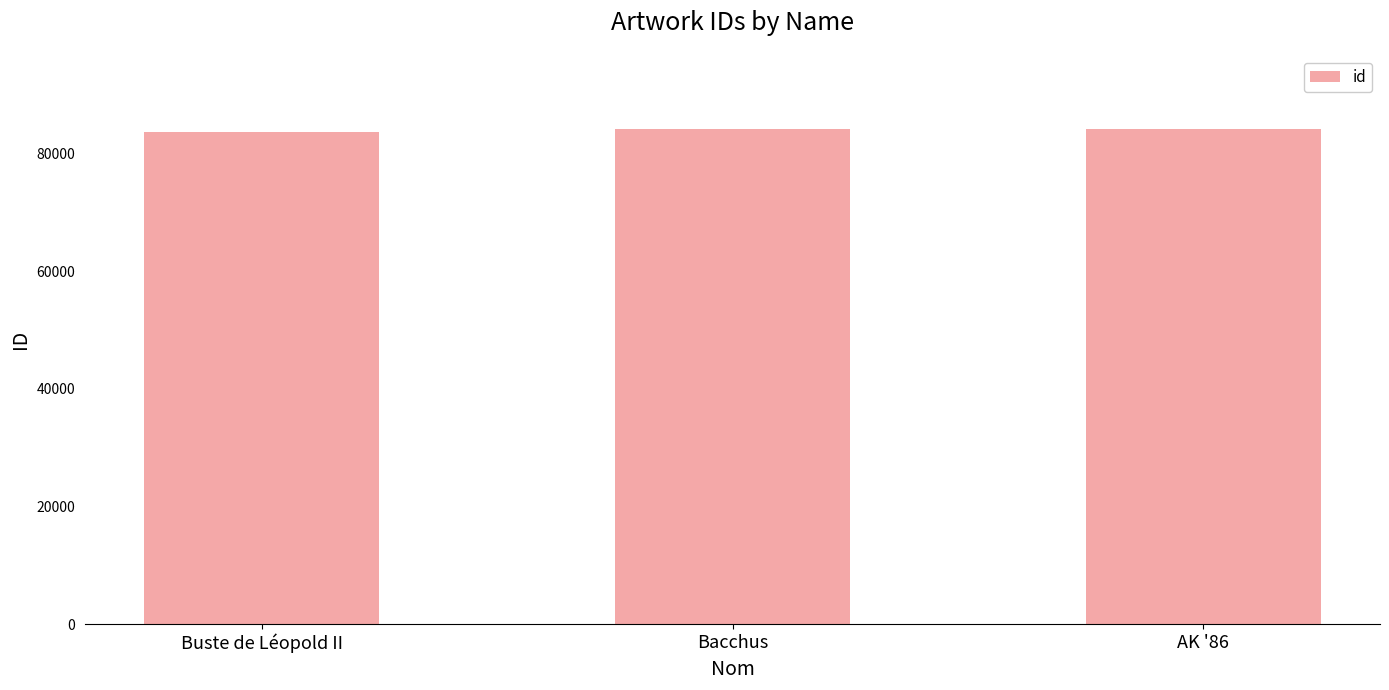

What is the change in value from Buste de Léopold II to Bacchus?

+421